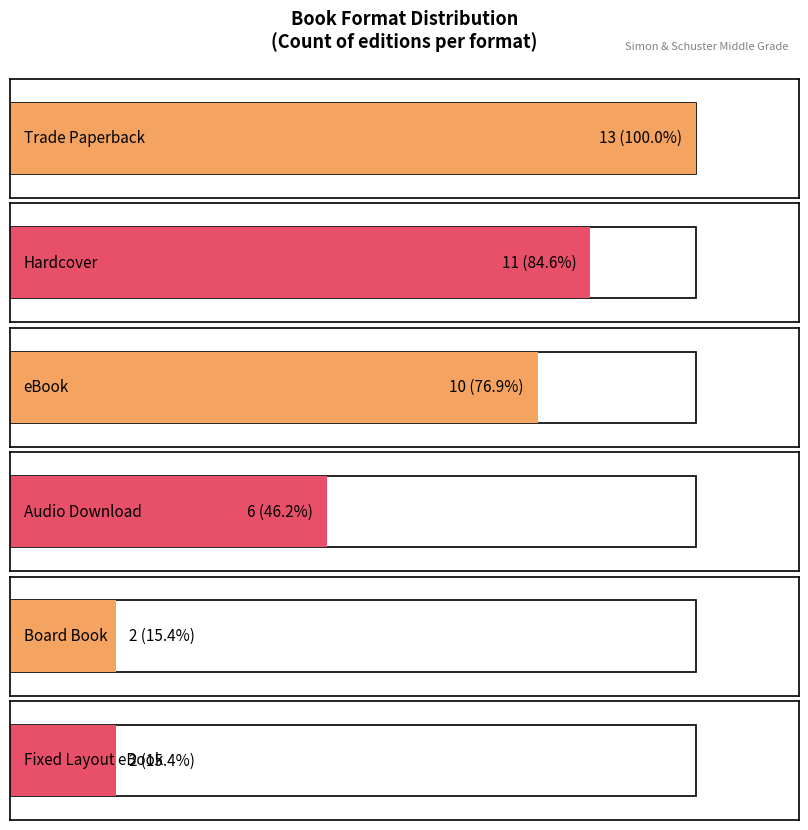

How many series are shown in this chart?

1